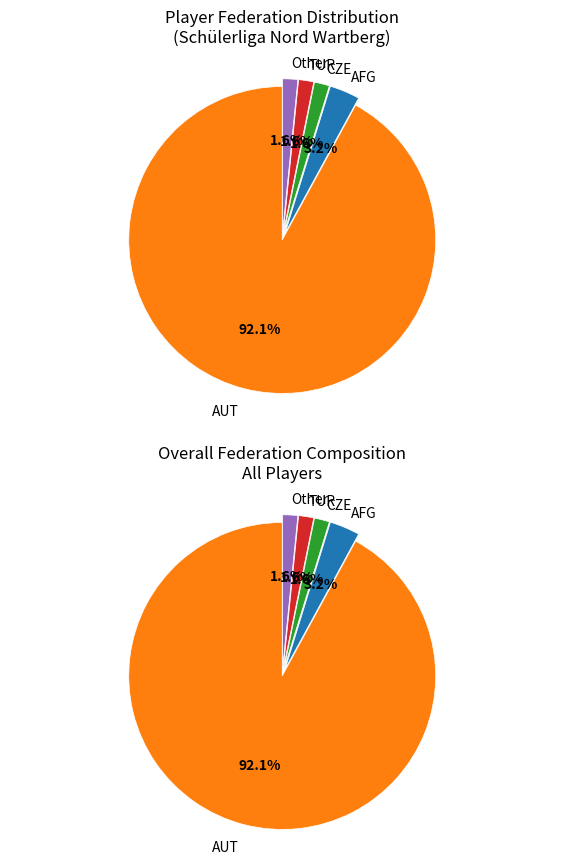

Which slice represents more than half of the pie?

AUT